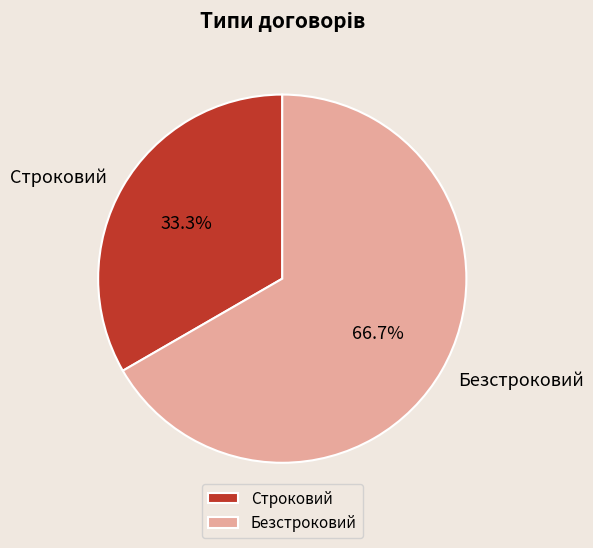

Is Строковий the majority of the pie?

No